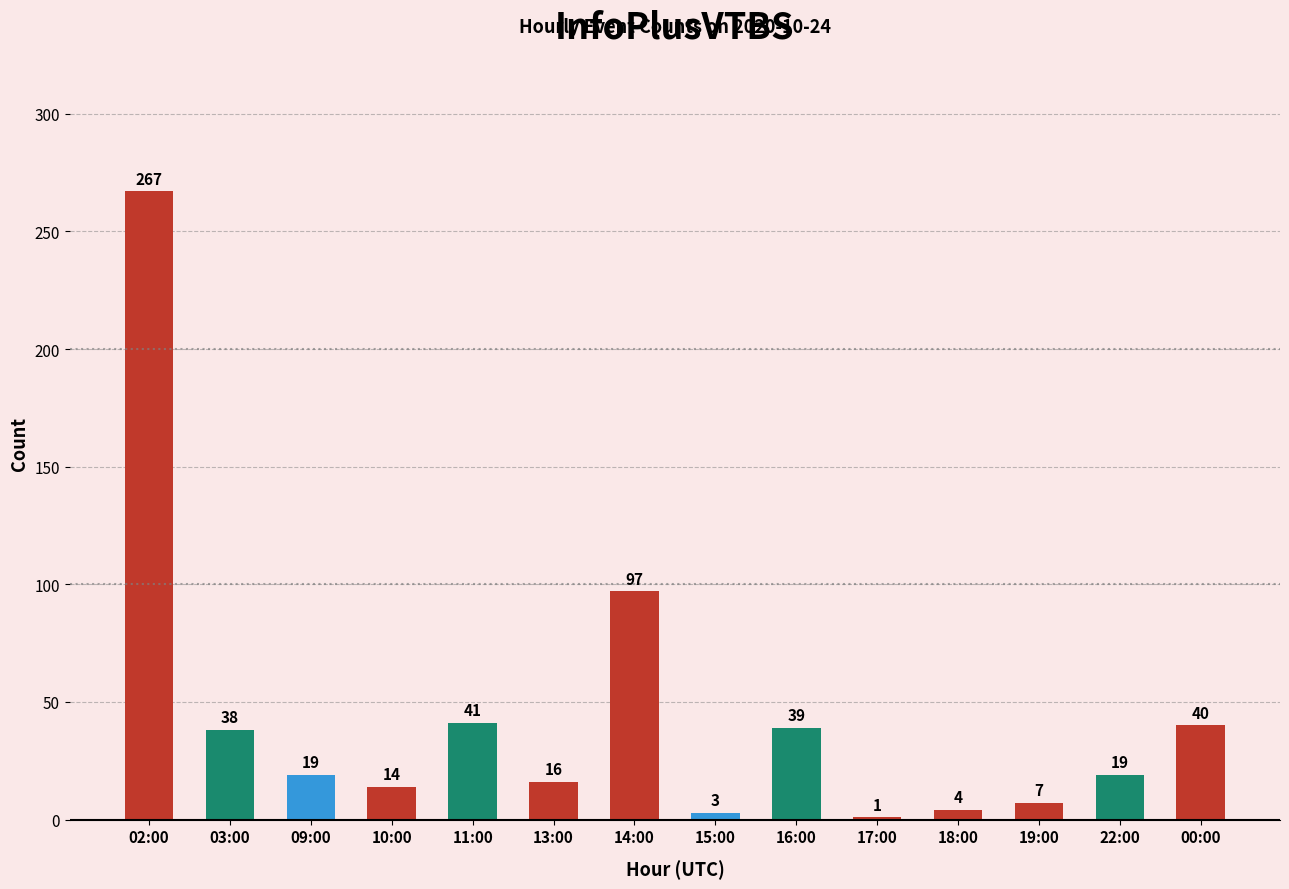

What is the label of the 4th bar from the right?

18:00